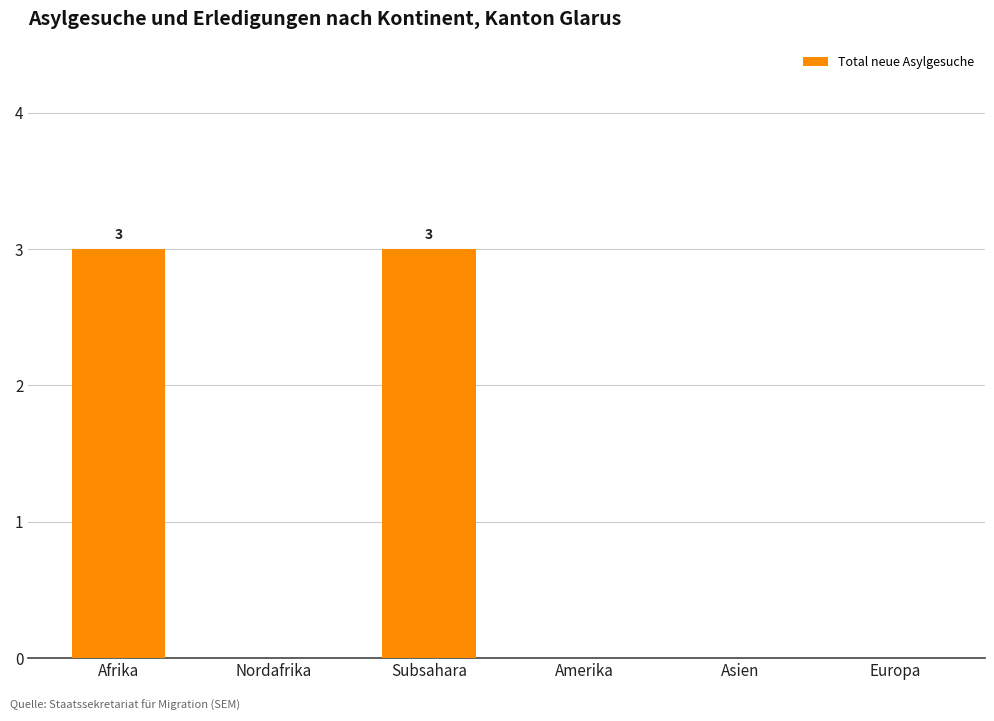

The chart shows a value of 0 at Amerika. True or false?

True